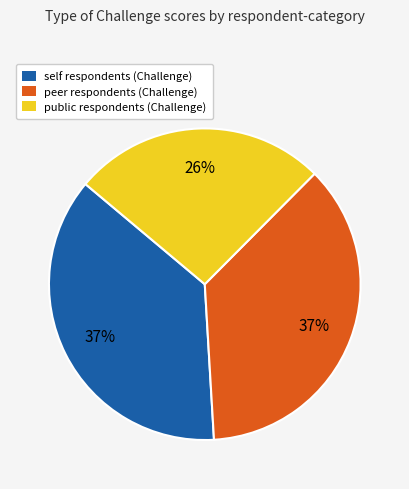

Is it true that public is 26% of the pie?

True